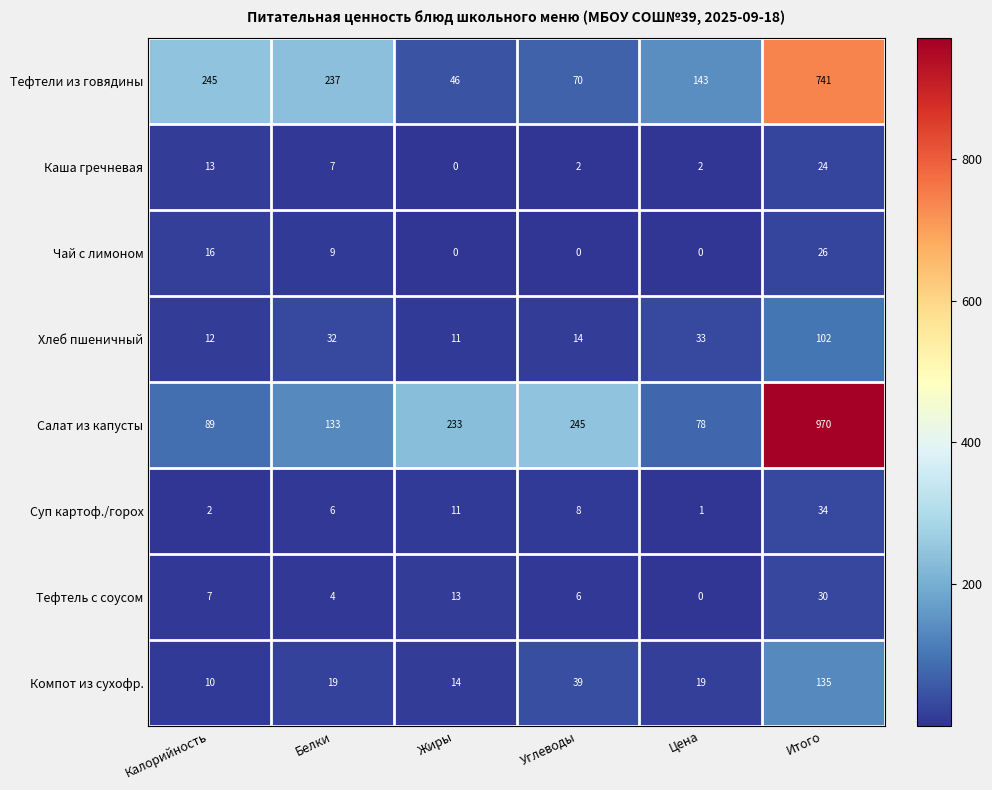

At which label does Суп картоф./горох reach its peak?

Итого